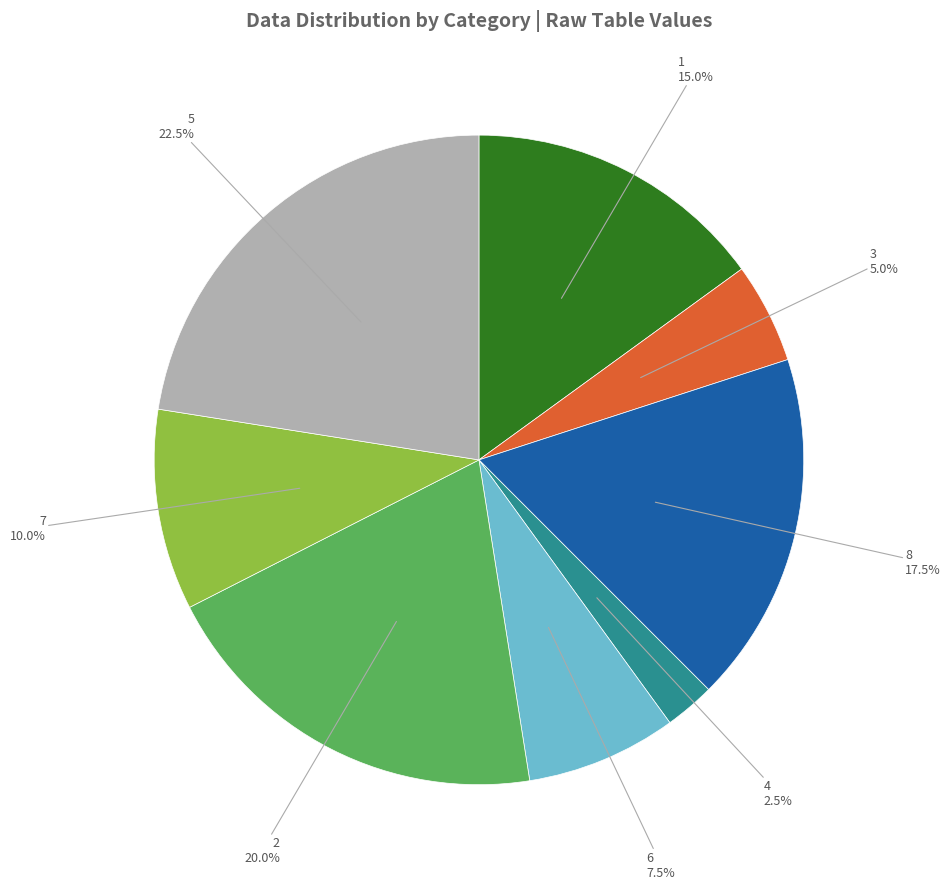

Which slice is the smallest?

4